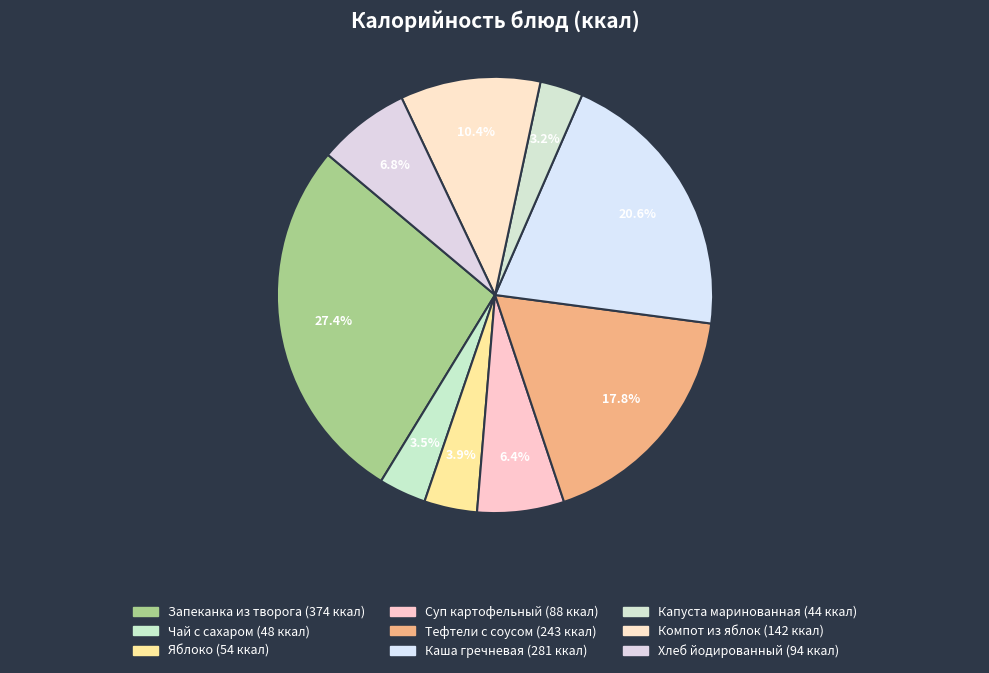

How many segments does this pie chart have?

9